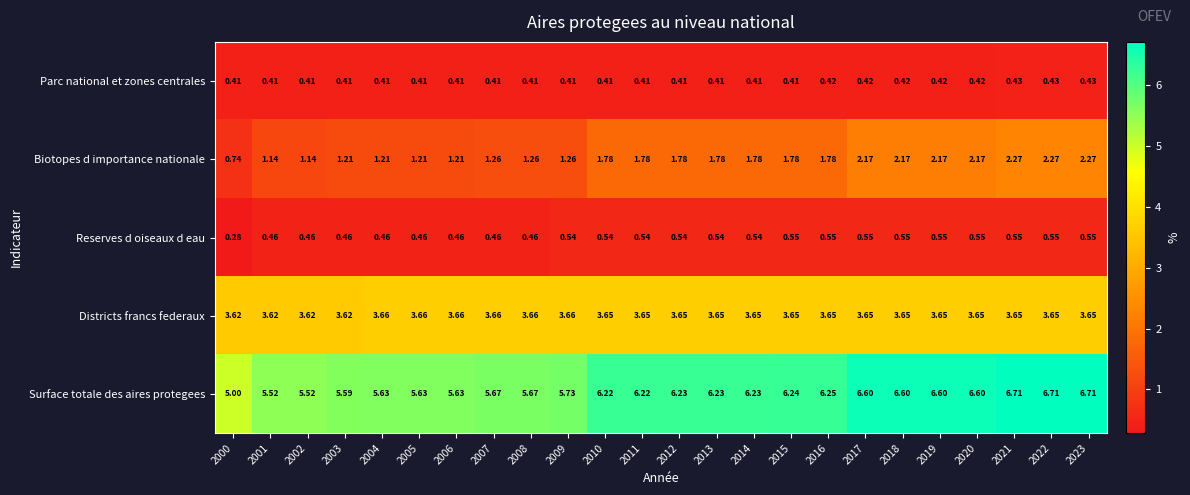

Which series has the largest total across all categories?

Surface totale des aires protegees